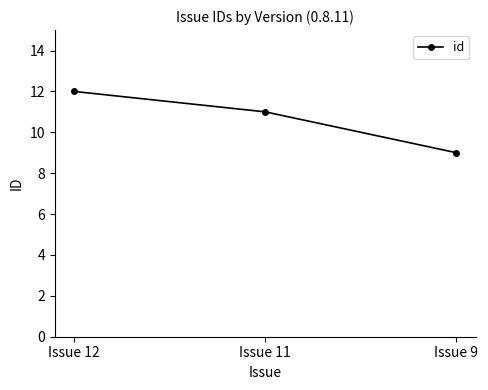

Is it true that the value at Issue 12 is 12?

True